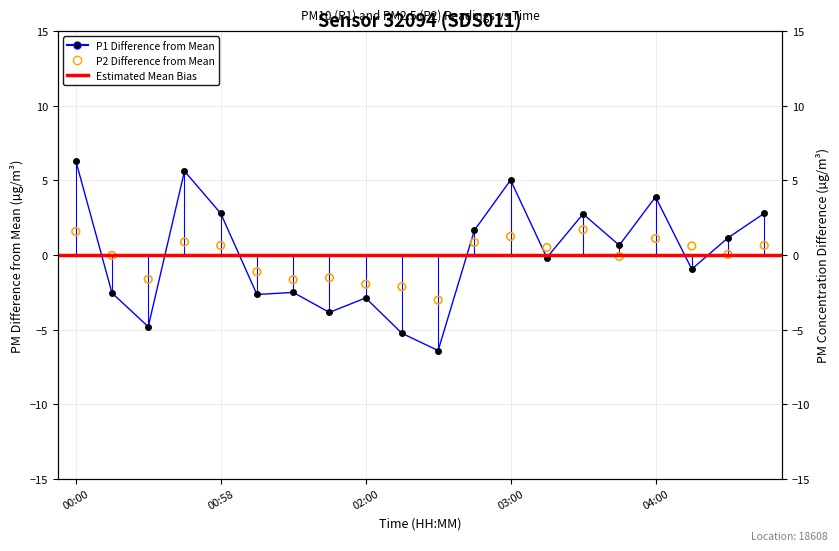

What is the total value across all series at 03:45?

0.6